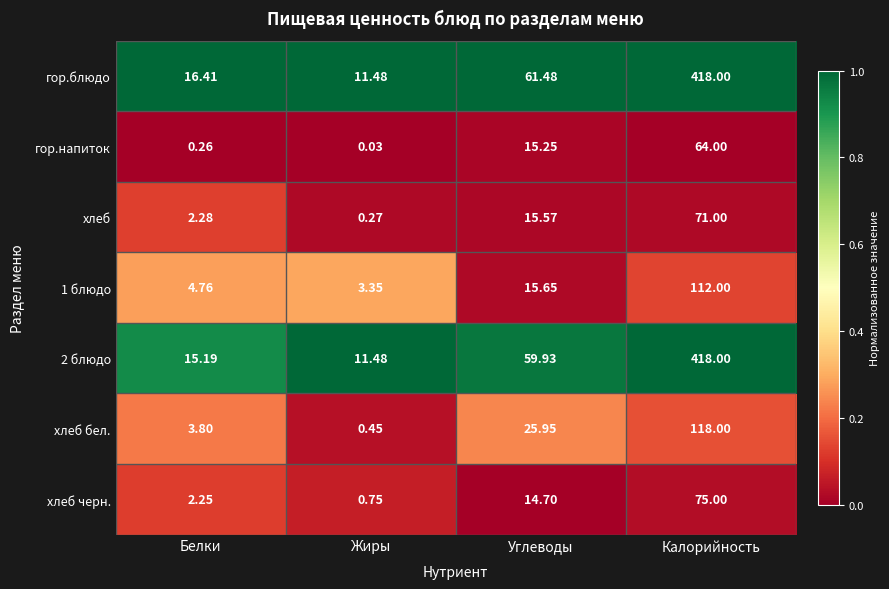

Which category has the highest value across all series?

Калорийность